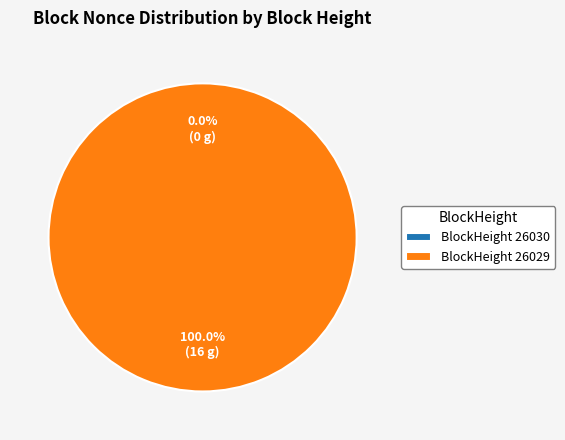

Which category has the biggest portion of the pie?

26029